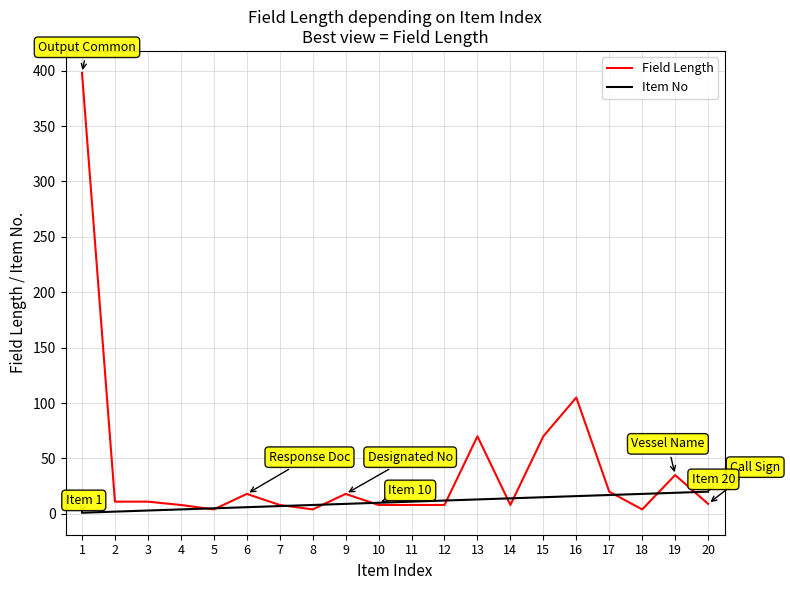

Between 17 and 20, which series saw the biggest shift?

Field Length